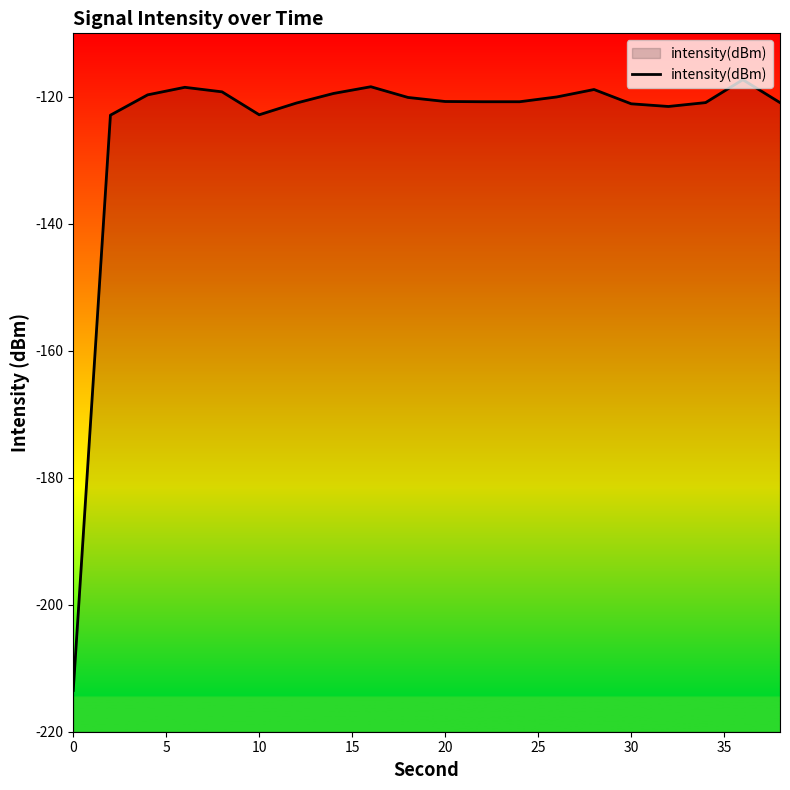

What is the greatest value displayed?

-117.3